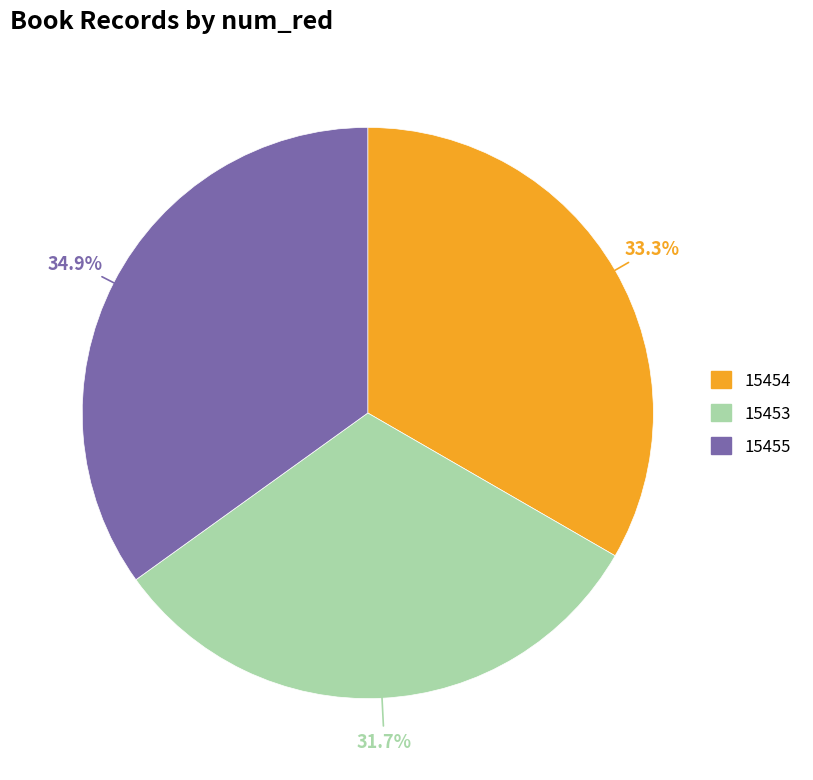

Rank the categories by value from highest to lowest.

15455, 15454, 15453